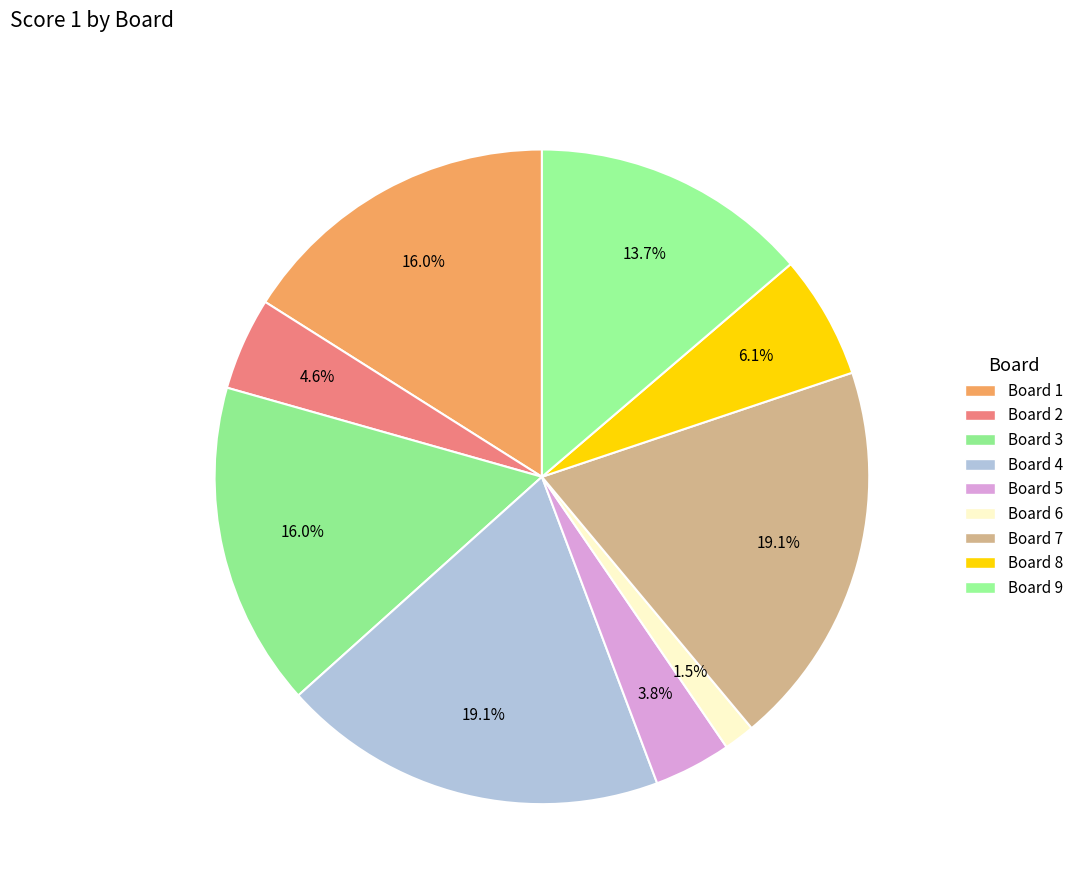

How many slices are in this pie chart?

9